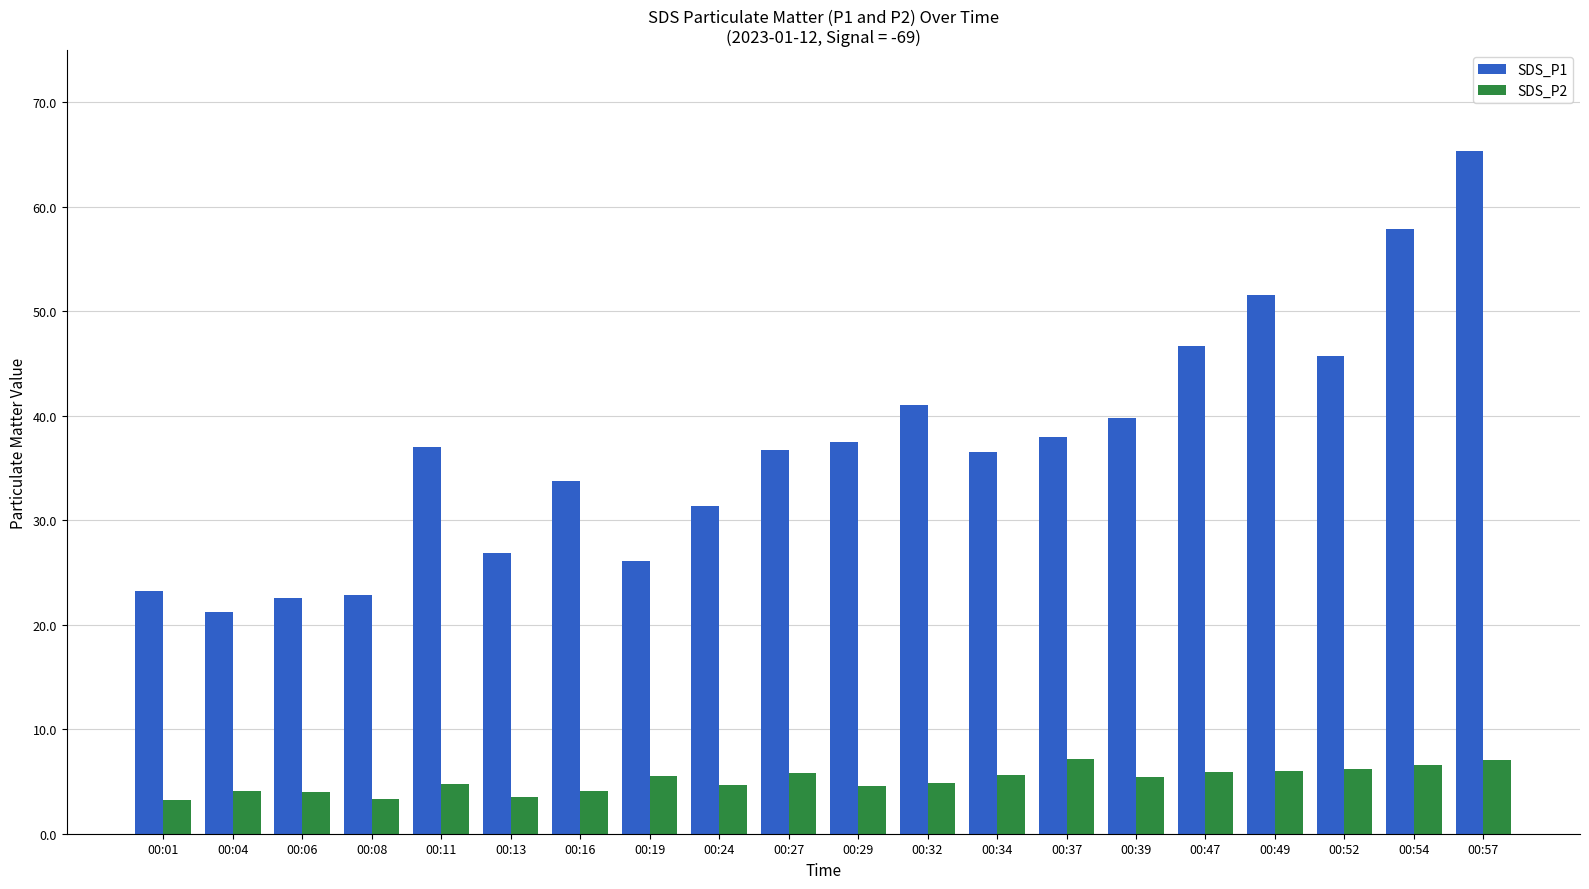

Rank the series by their average value, from highest to lowest.

SDS_P1, SDS_P2